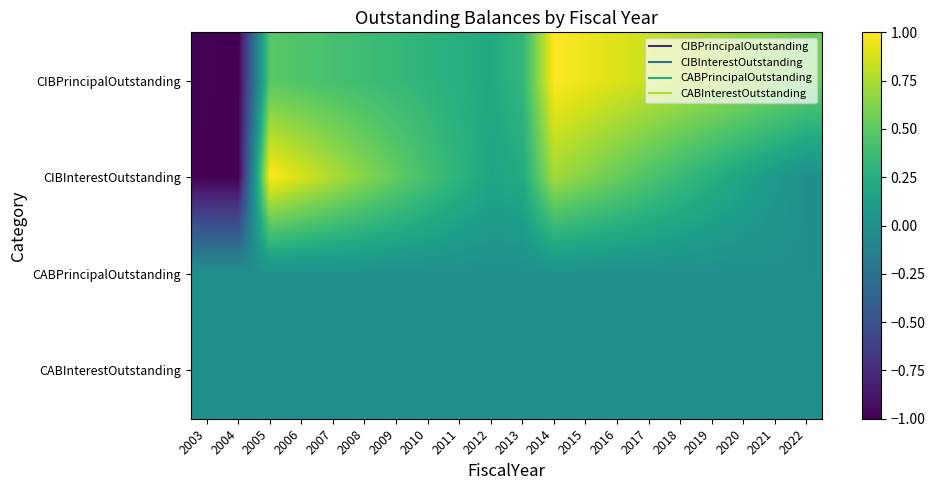

How many series are shown in this chart?

4